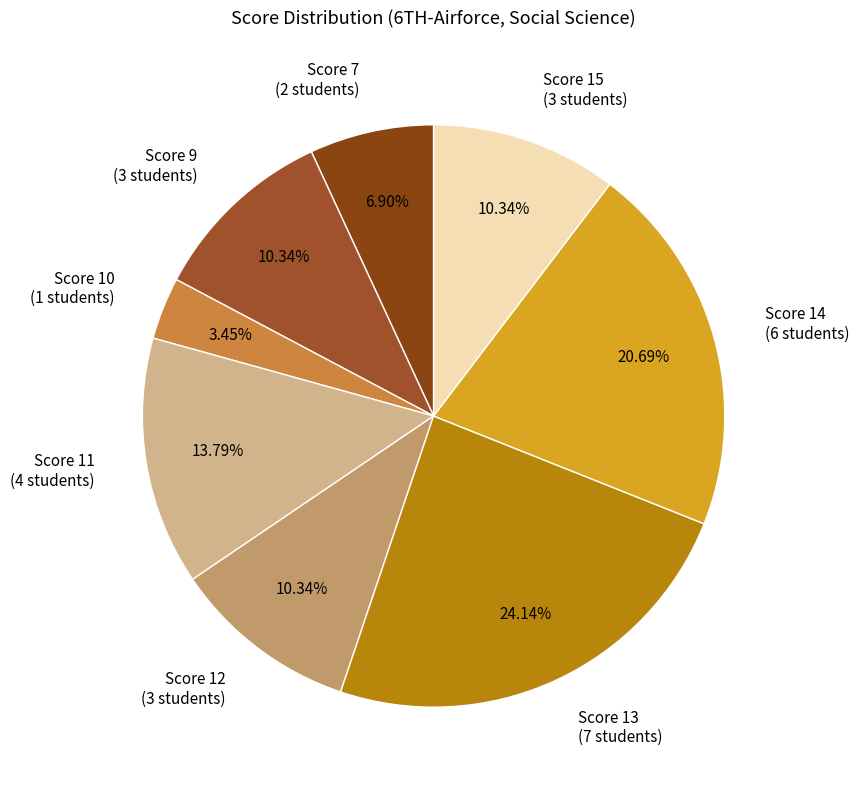

Approximately how many times larger is the value at Score 14 (6 students) compared to Score 15 (3 students)?

2.0